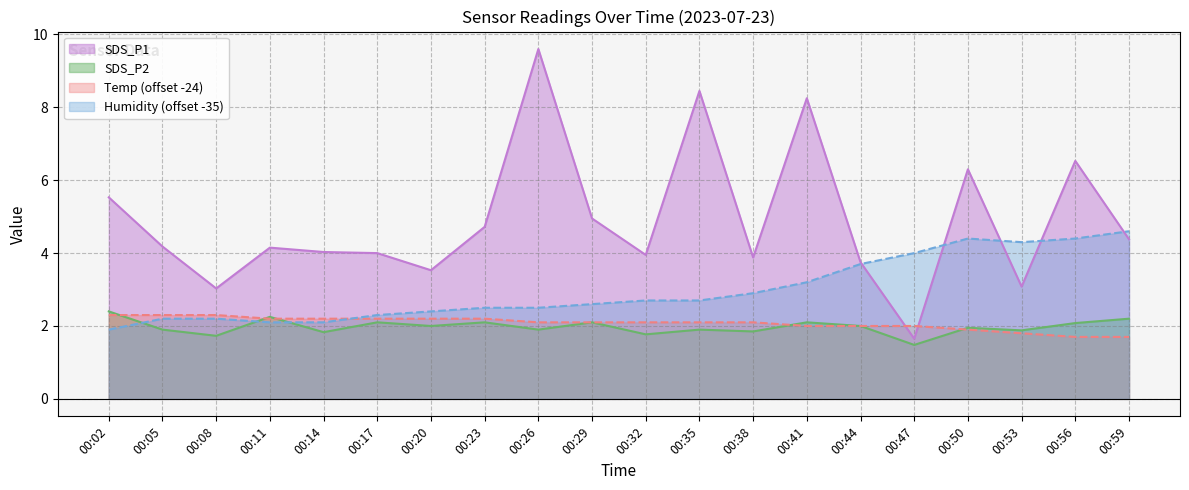

How many data points in Humidity are less than 2?

1